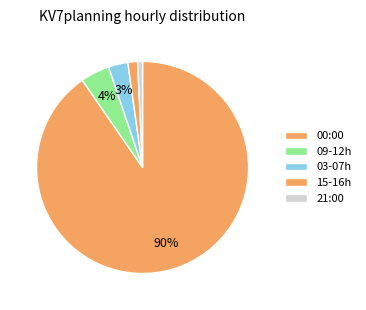

How many segments does this pie chart have?

5